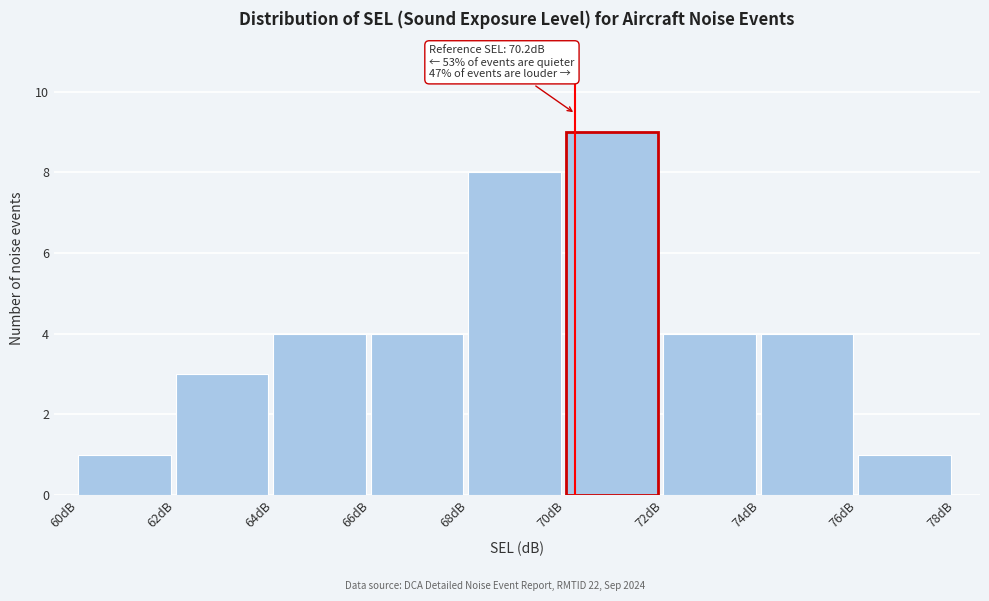

Over which range of the x-axis is the bar tallest?

70 to 72